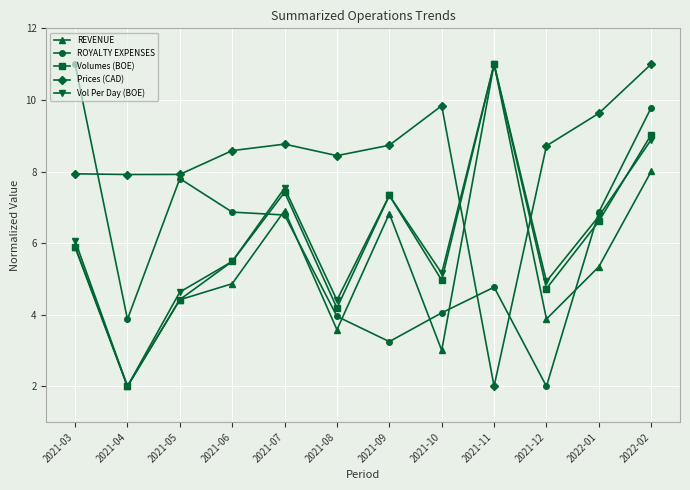

At which category does Volumes (BOE) reach its first local valley?

2021-04